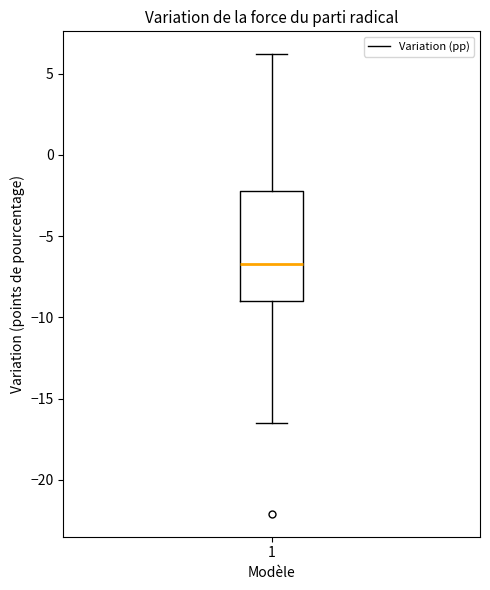

Where is the lower edge of the box at x = 1 on the y-axis? The values are not printed on the chart, so give them approximately, as read against the axis.

-9.0